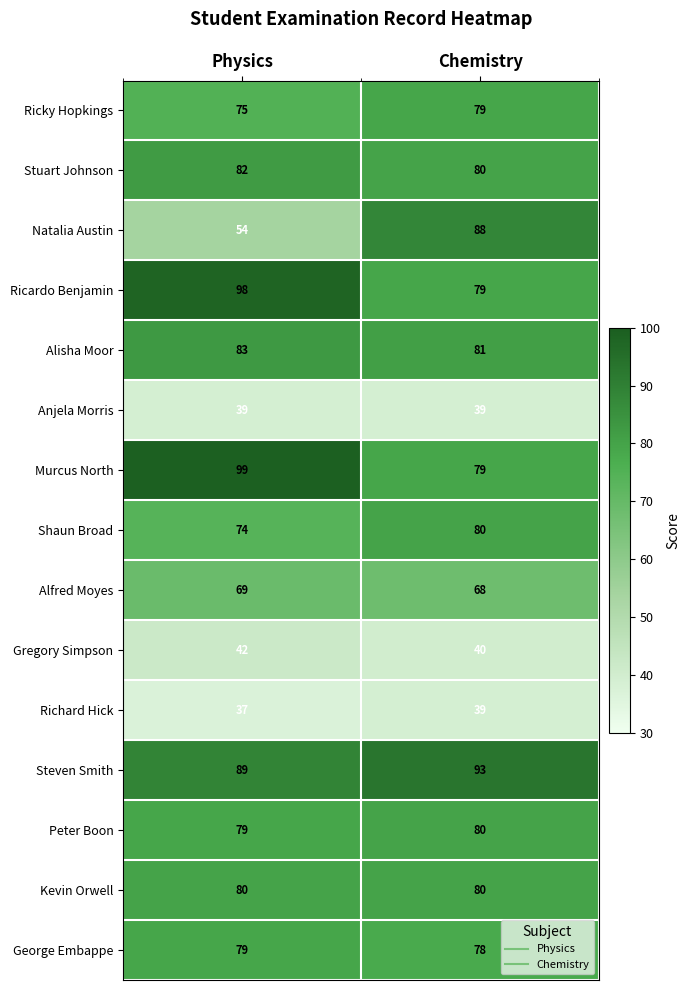

Is it true that Anjela Morris equals 39 at Physics?

True